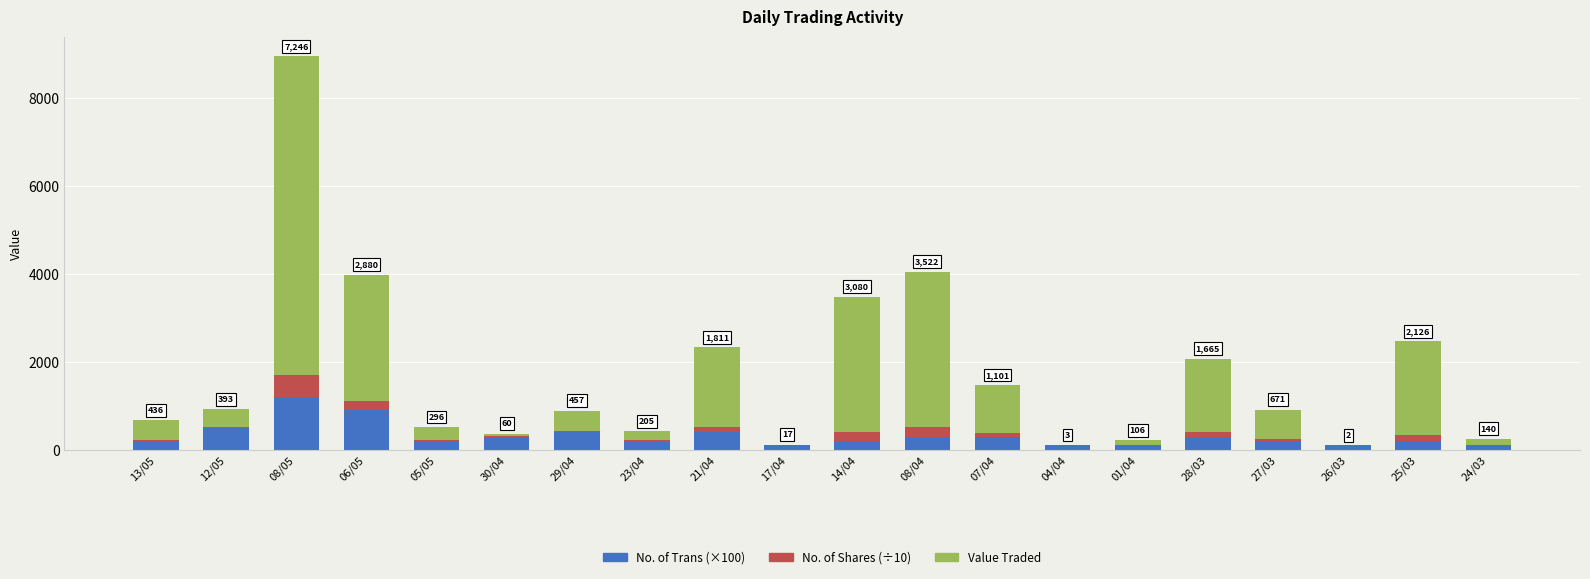

Are the bars horizontal?

No